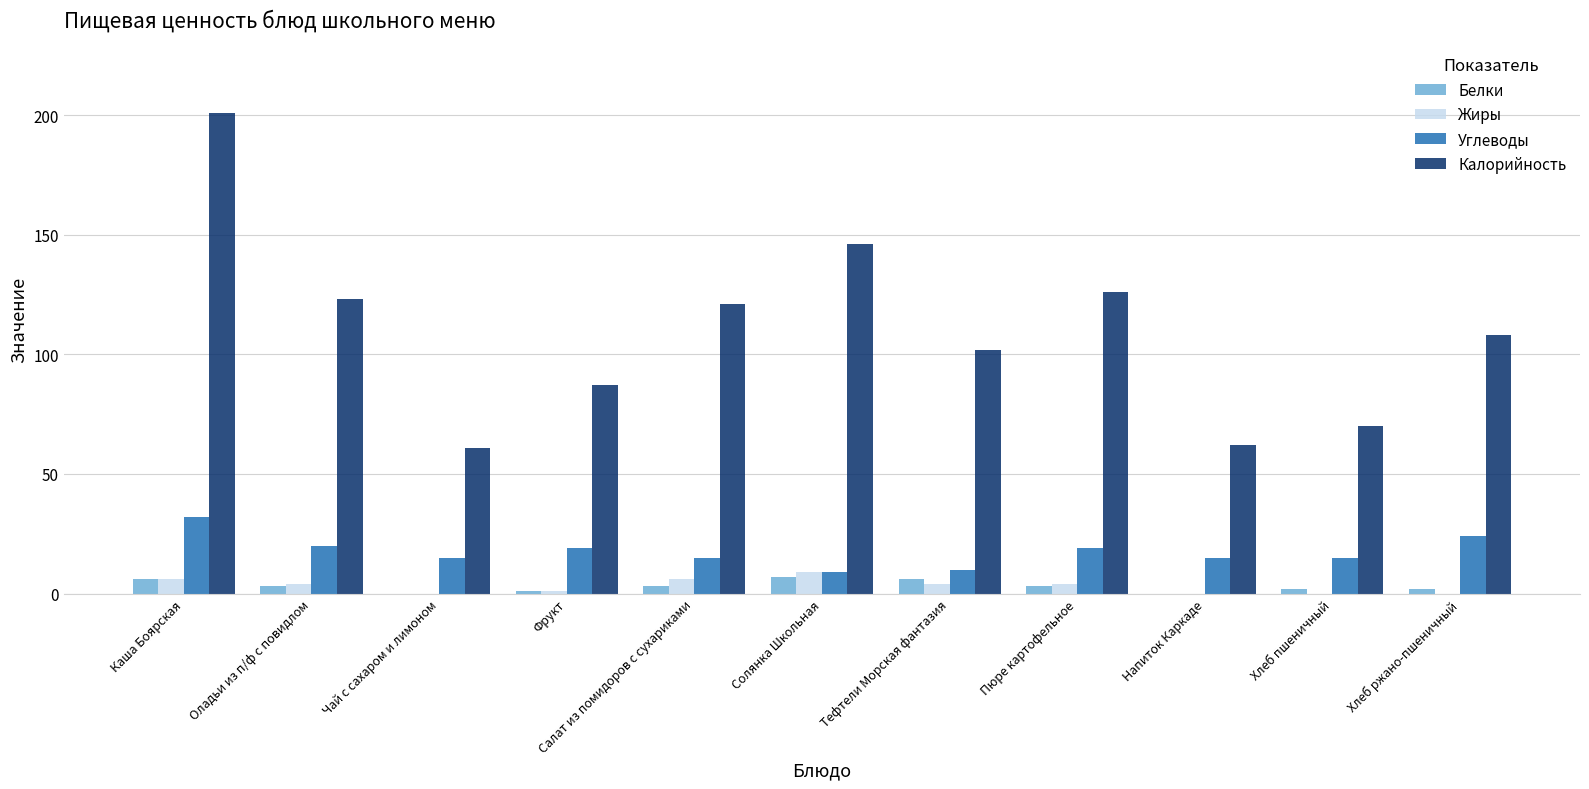

At which label is Калорийность closest to 131?

Пюре картофельное